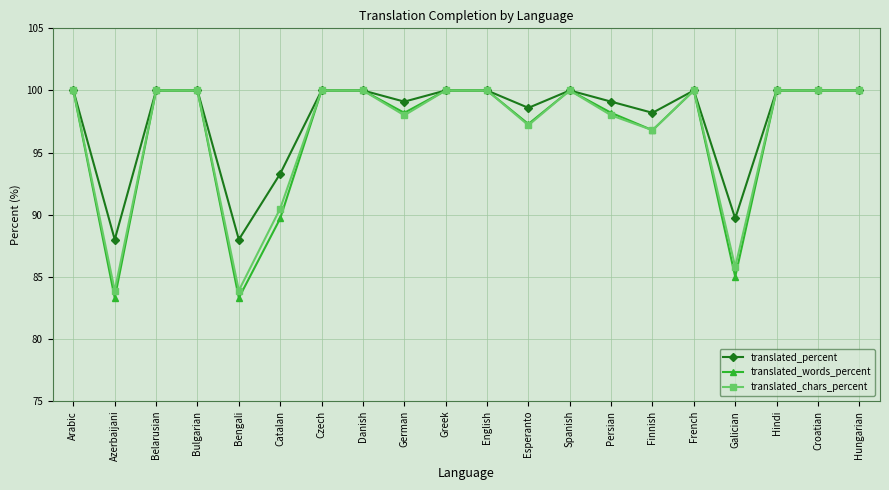

What is the difference between the maximum and minimum values in the translated_percent series?

12.0